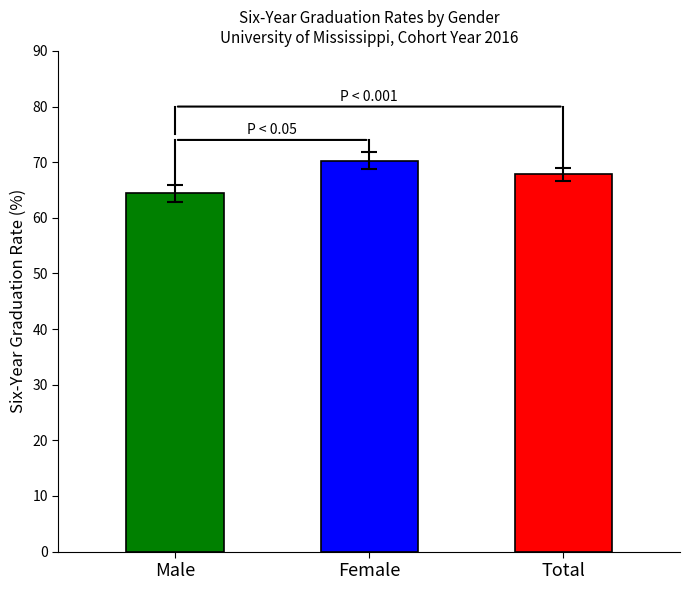

Rank the categories by value from highest to lowest.

Female, Total, Male